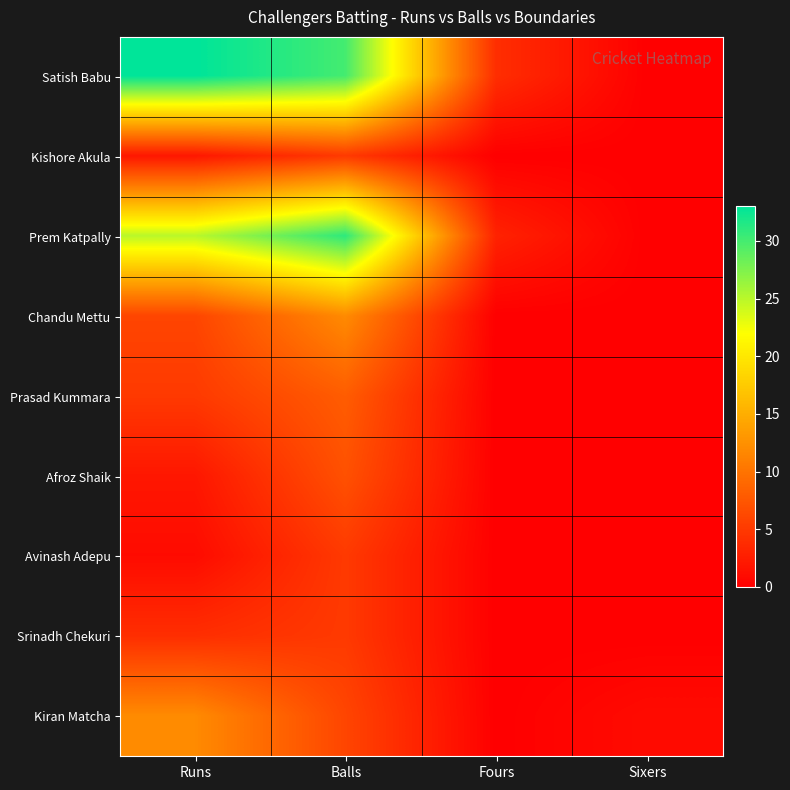

Which series has the largest range (max minus min)?

Satish Babu